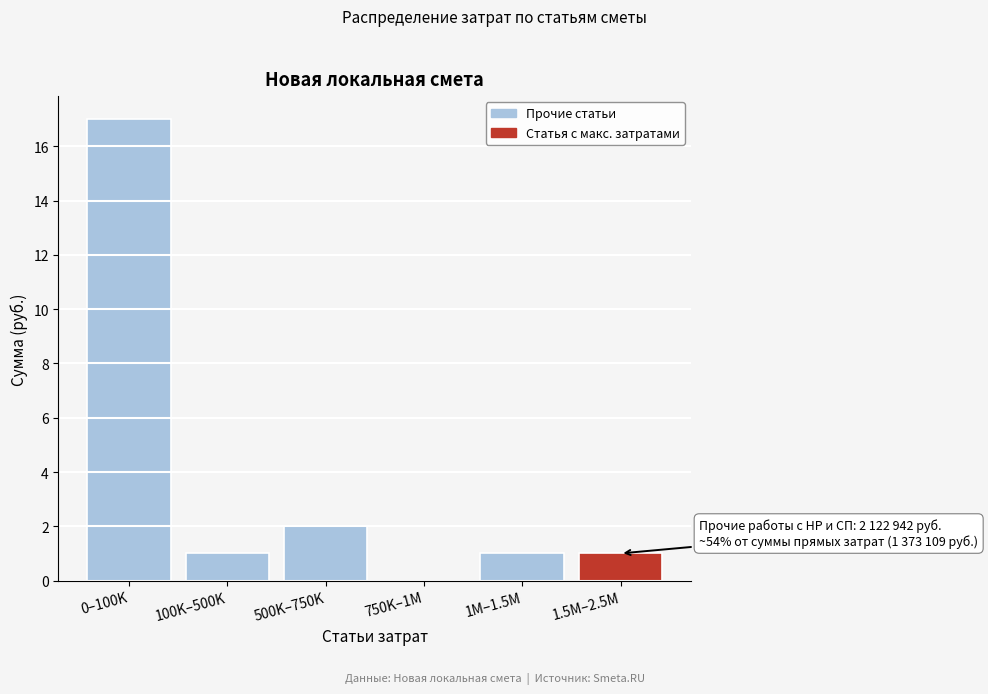

Reading right to left, list all the values displayed in this chart.

1.5M–2.5M=1	1M–1.5M=1	750K–1M=0	500K–750K=2	100K–500K=1	0–100K=17